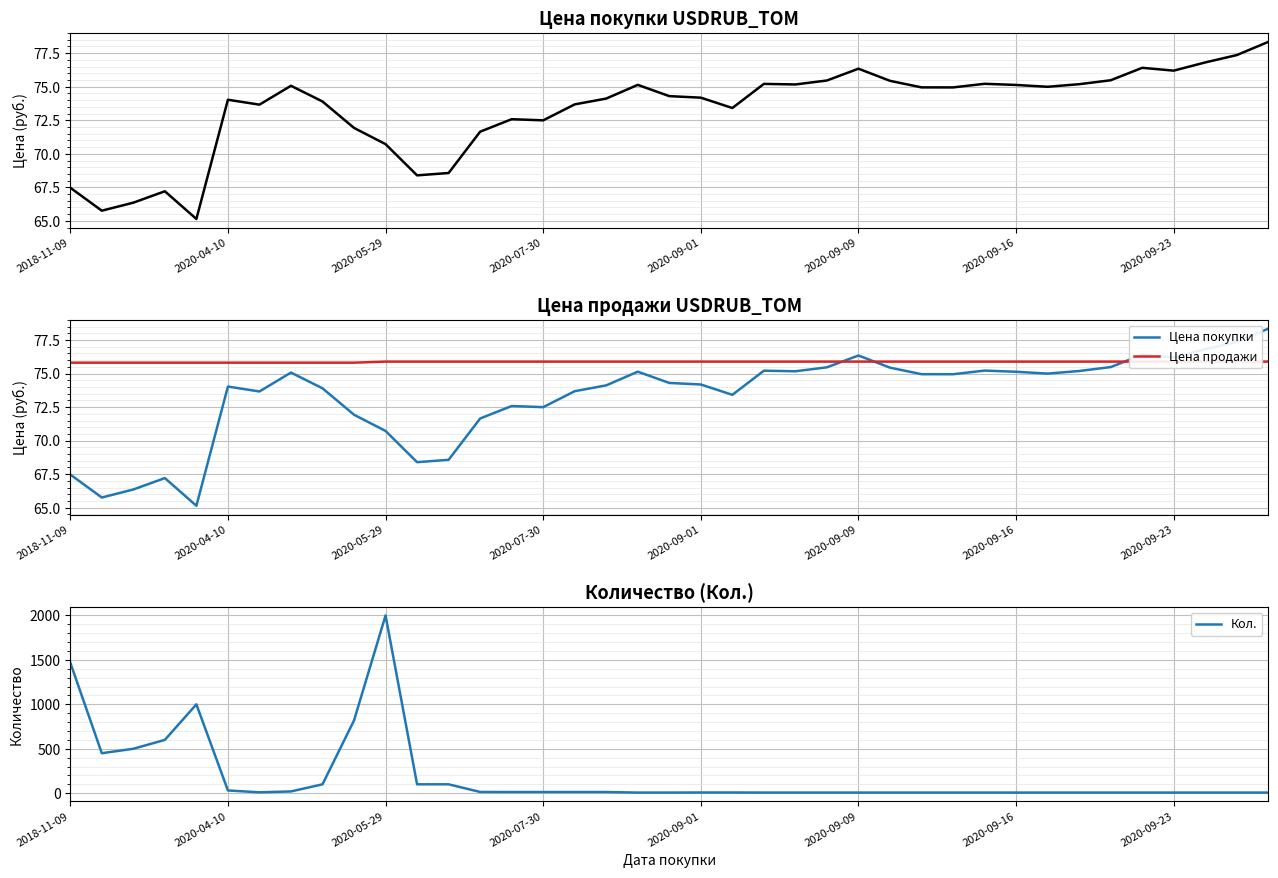

At which label does Кол. reach its peak?

2020-05-29